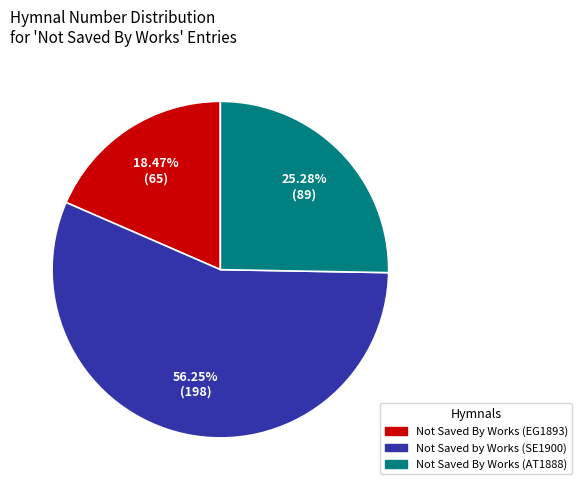

Does Not Saved by Works (SE1900) account for over 50% of the chart?

Yes